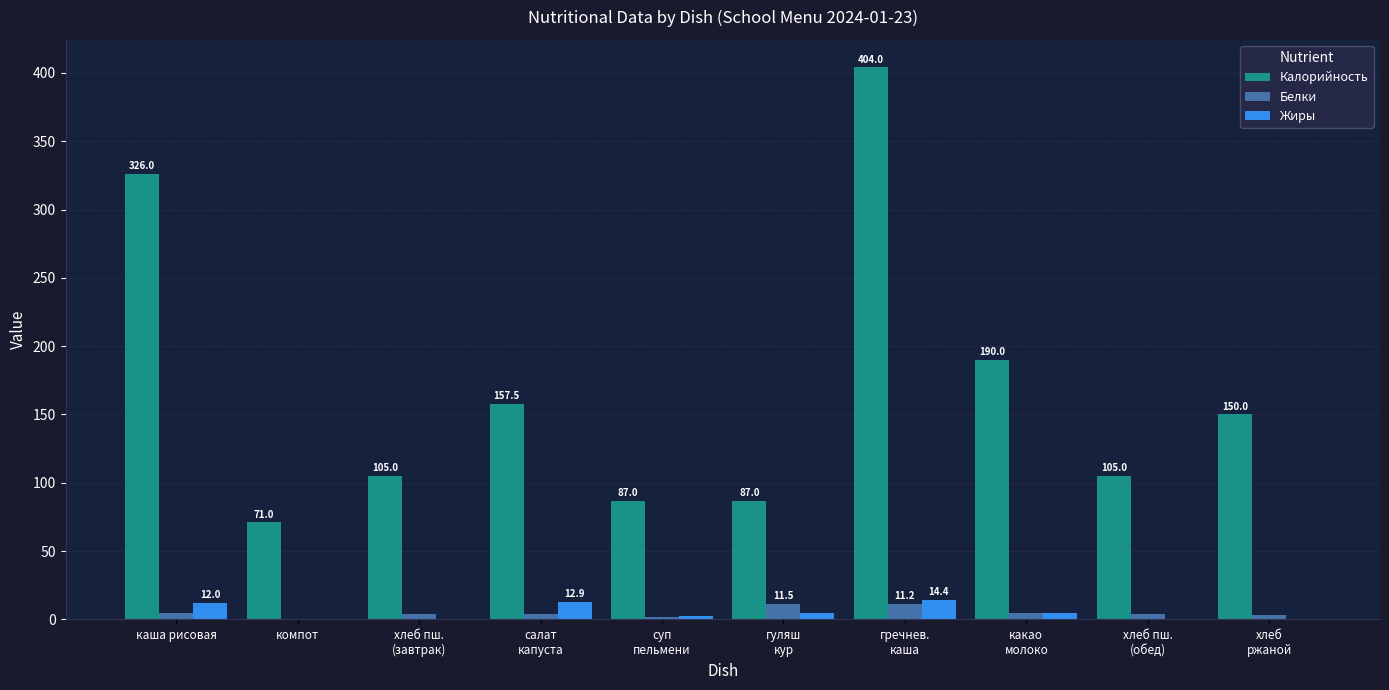

Where does the Жиры series first go above 4?

каша рисовая